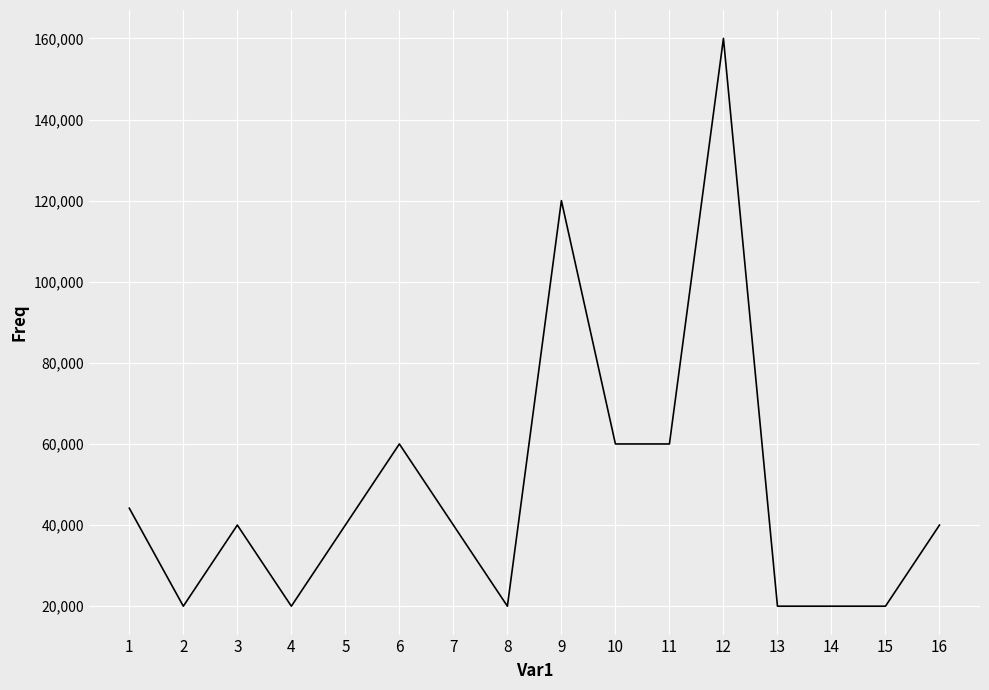

Is it true that the value at 3 is 40000?

True